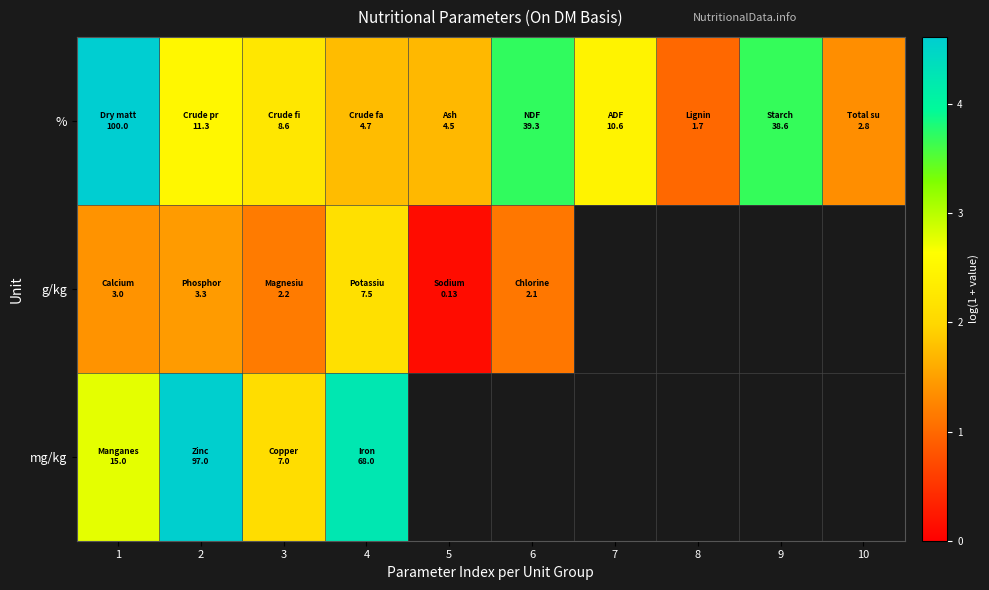

Which category has the highest value in the mg/kg series?

2